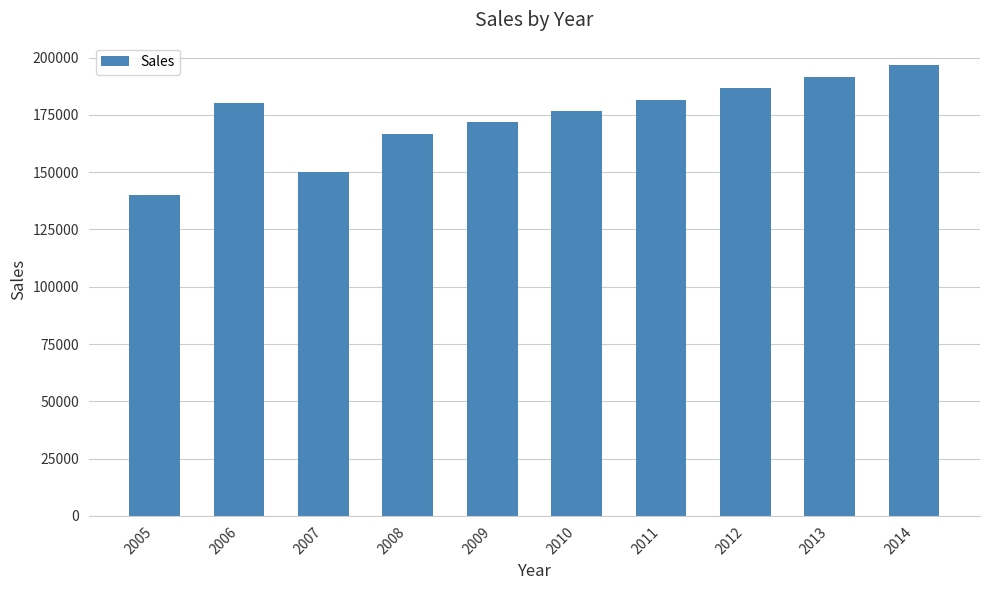

The value at 2007 is 150000.0. True or false?

True